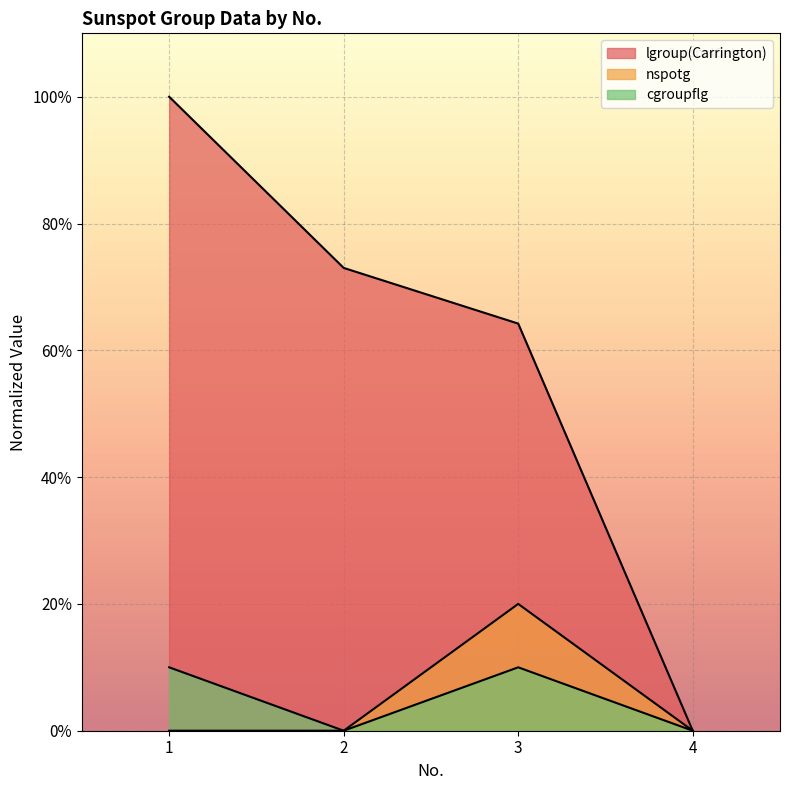

Rank the series at 1 from highest to lowest value.

lgroup(Carrington), cgroupflg, nspotg